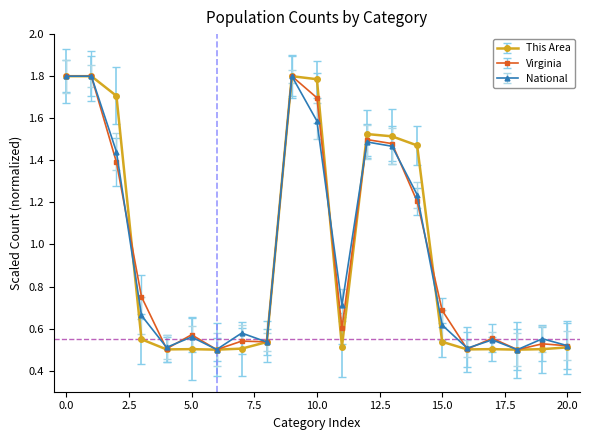

At how many categories does at least one series exceed 0?

21